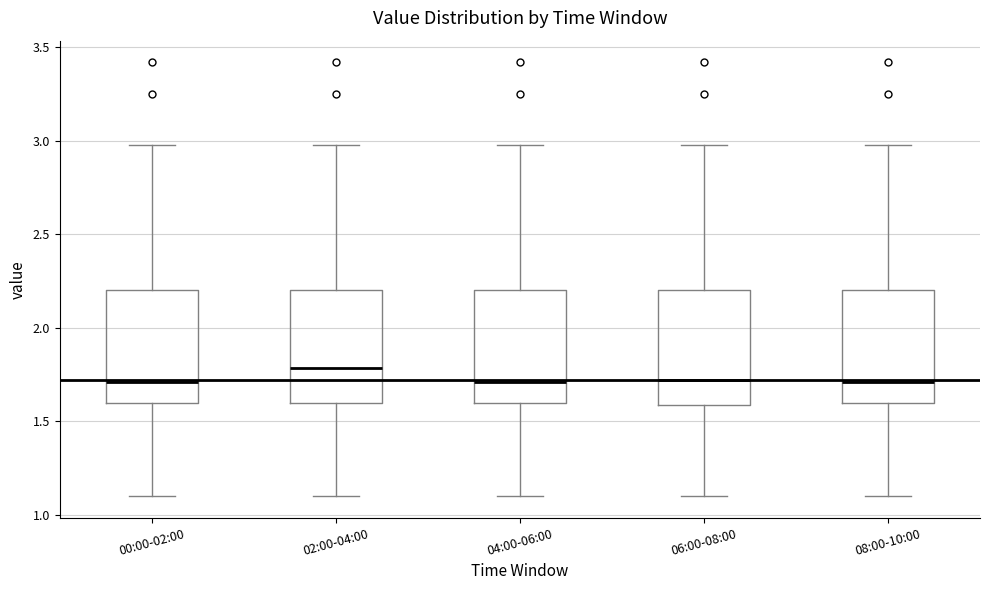

Where does the median line of the box for 00:00-02:00 sit on the y-axis? The values are not printed on the chart, so give them approximately, as read against the axis.

1.7